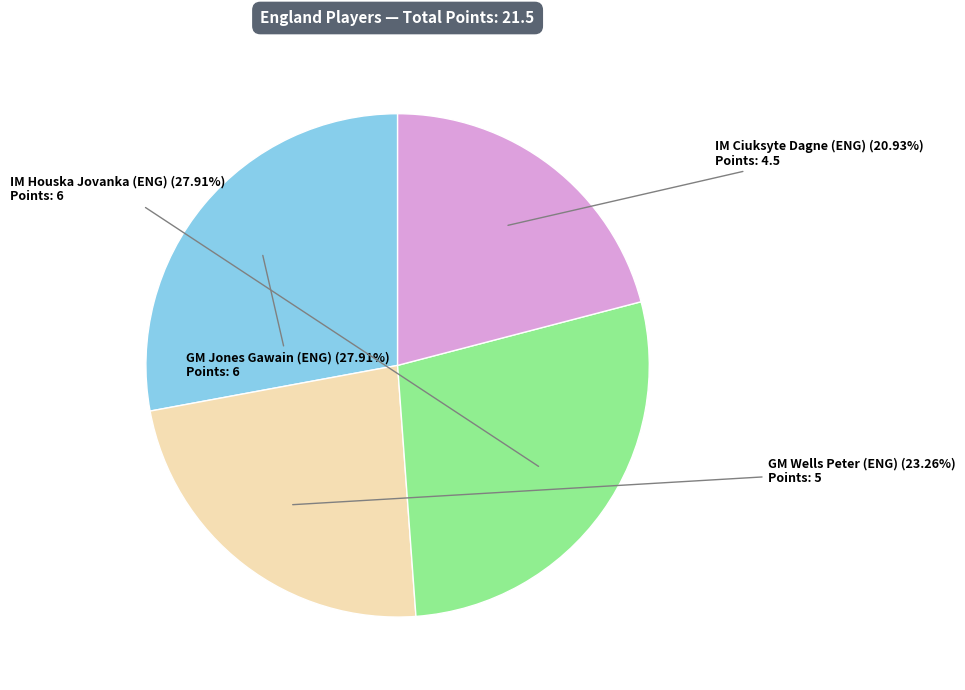

Does any single category account for the majority?

No